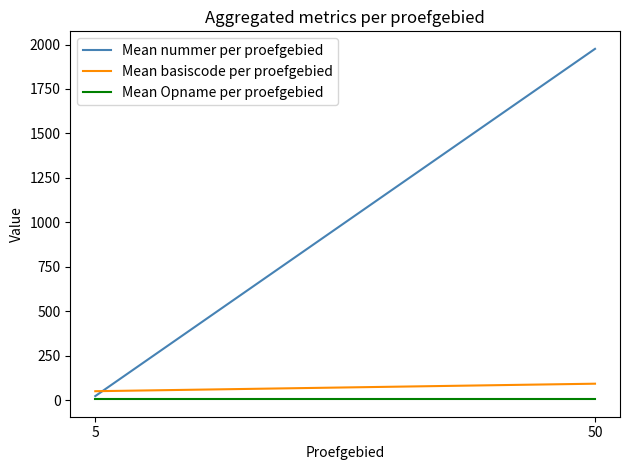

At how many categories does at least one series exceed 590?

1